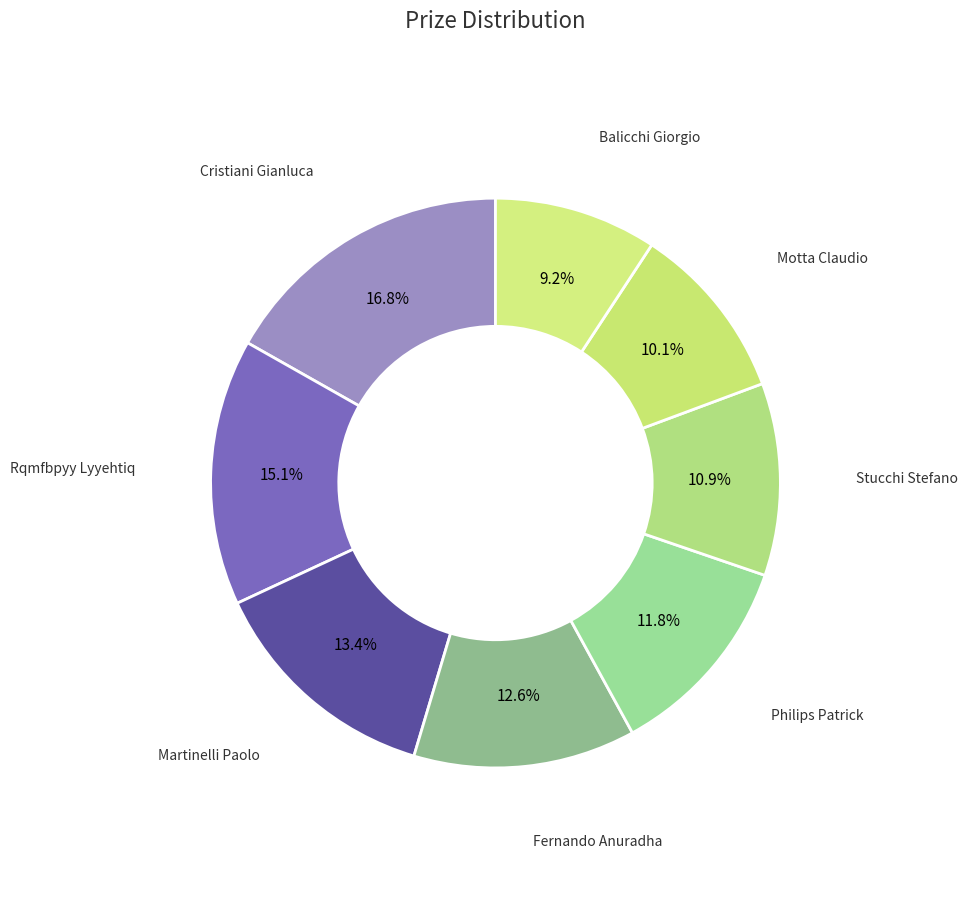

How much of the chart is everything except Rqmfbpyy Lyyehtiq?

84.9%